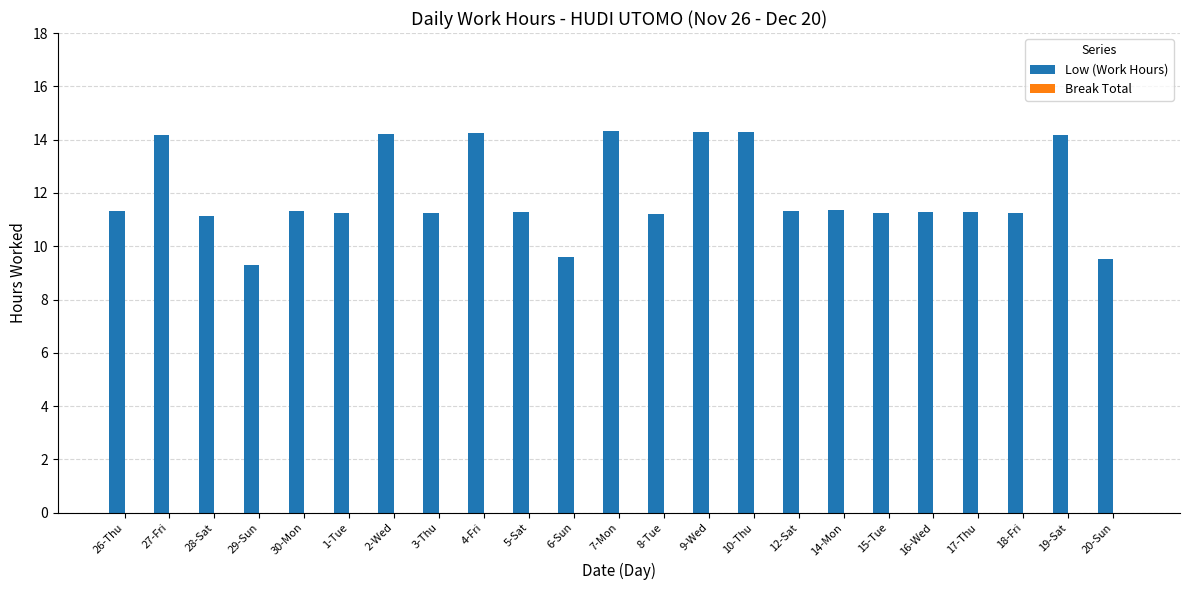

What is the value of the 23rd bar from the left?

9.5